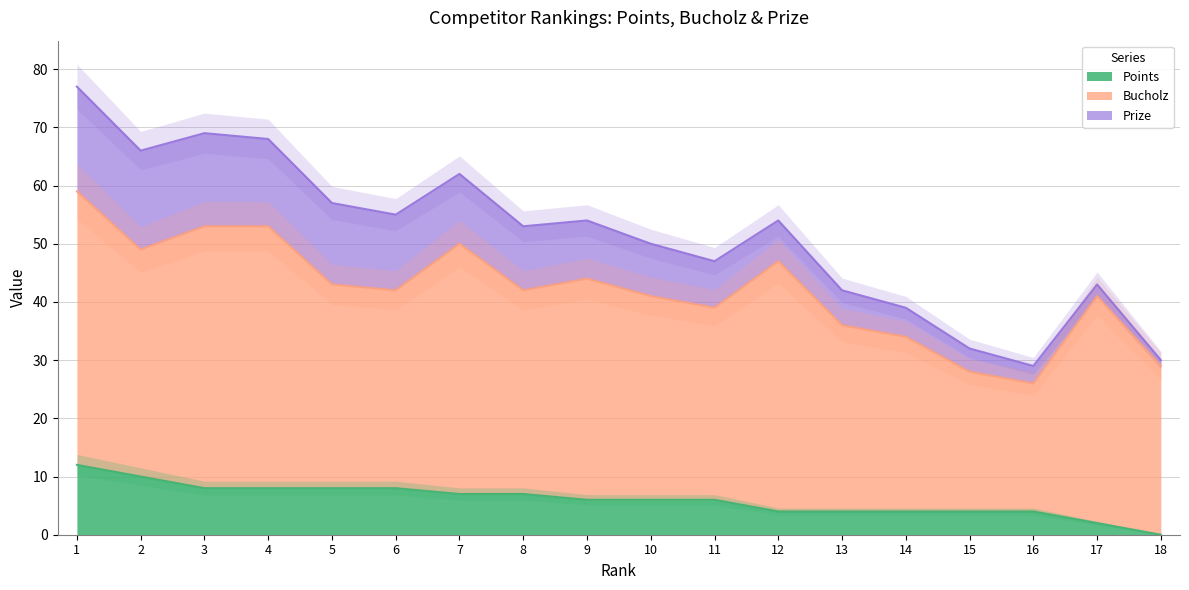

What is the spread (max minus min) of values at 11?

27